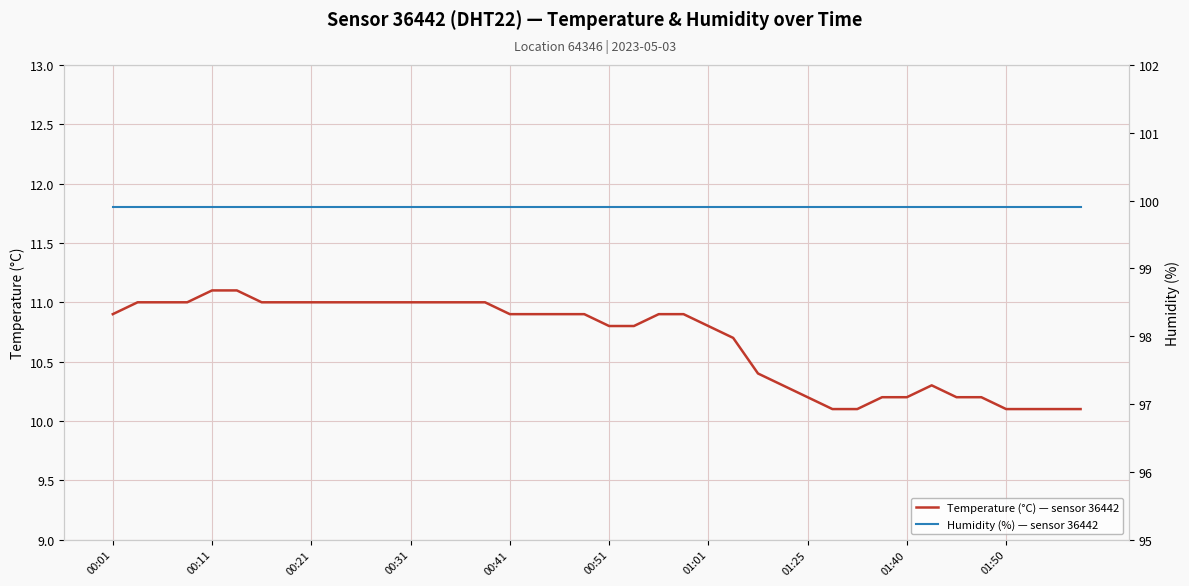

What is the average value of the Humidity (%) — sensor 36442 series?

99.9